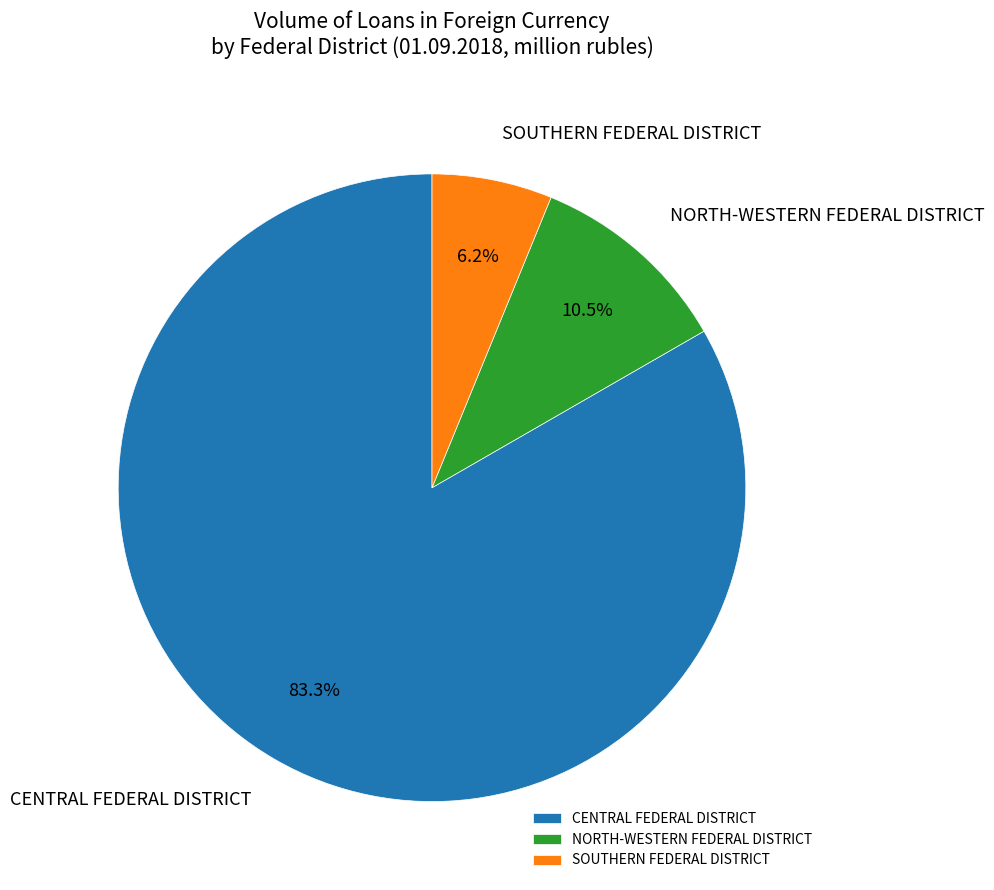

Is the sum of CENTRAL FEDERAL DISTRICT and SOUTHERN FEDERAL DISTRICT greater than half?

Yes